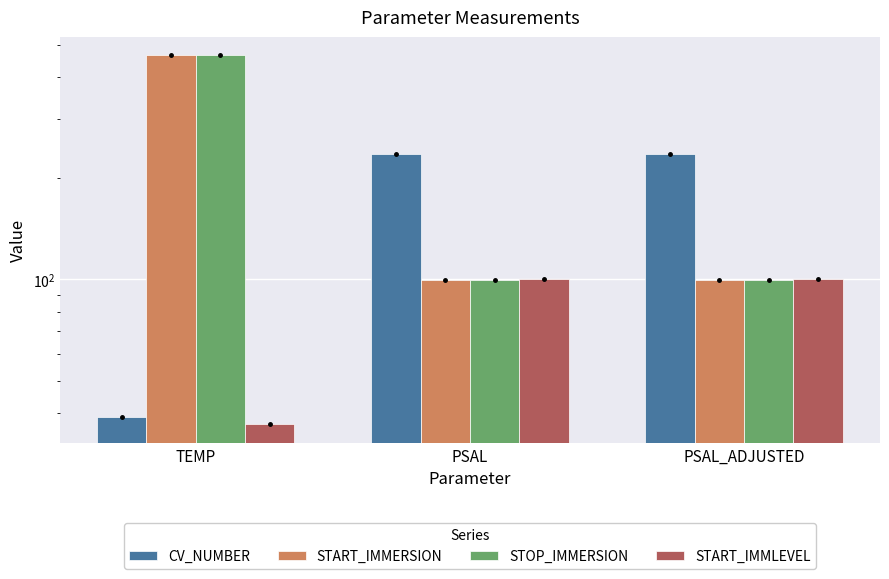

Which category has the lowest value across all series?

TEMP